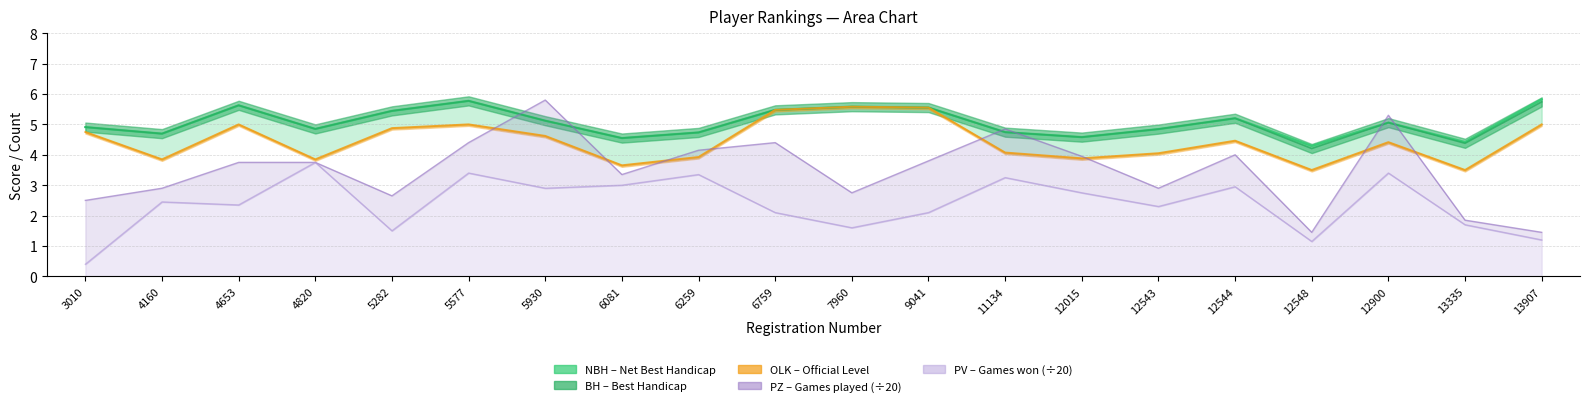

Which series has the largest total across all categories?

NBH